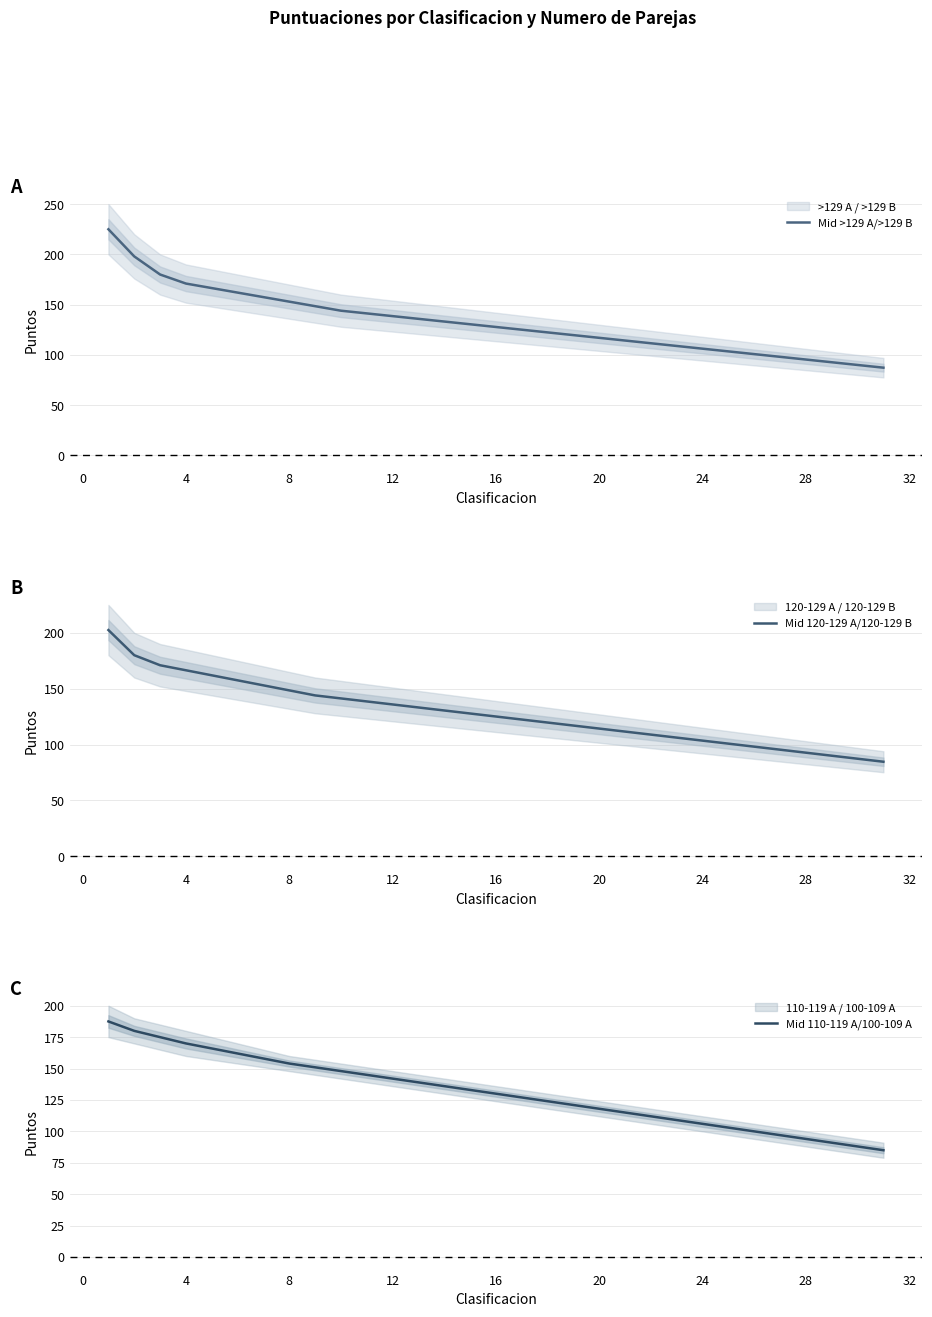

What is the minimum value for Mid >129 A/>129 B?

87.3